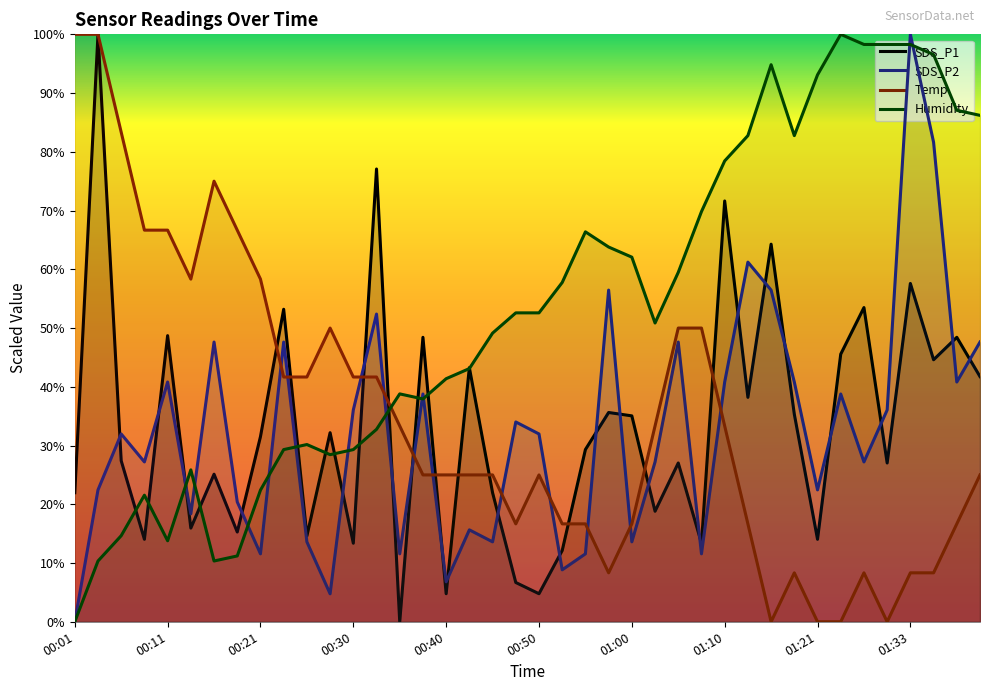

What is the difference between the Temp values at 01:38 and 01:33?

8.3